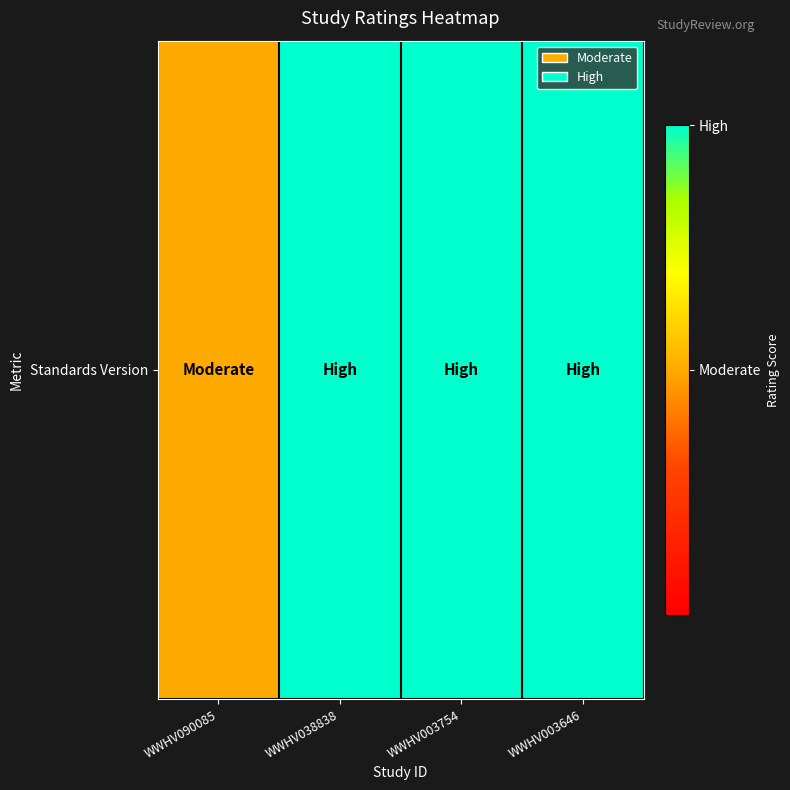

What value does the data have at WWHV038838?

1.0